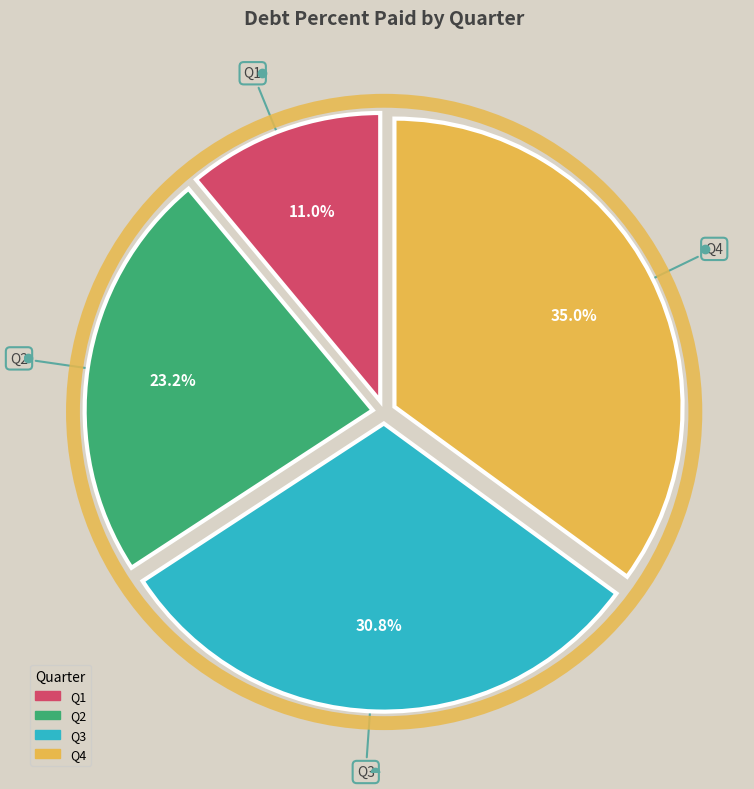

Is there a majority slice in this chart?

No